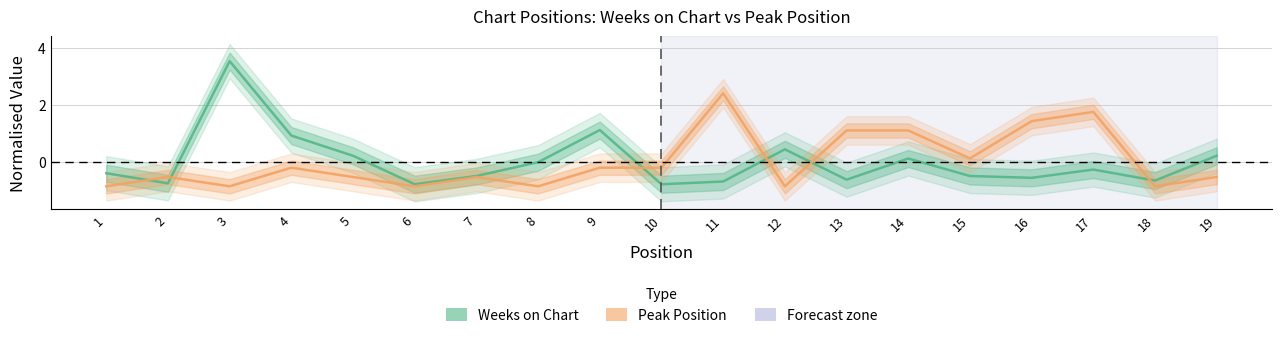

Does the chart have visible grid lines?

Yes